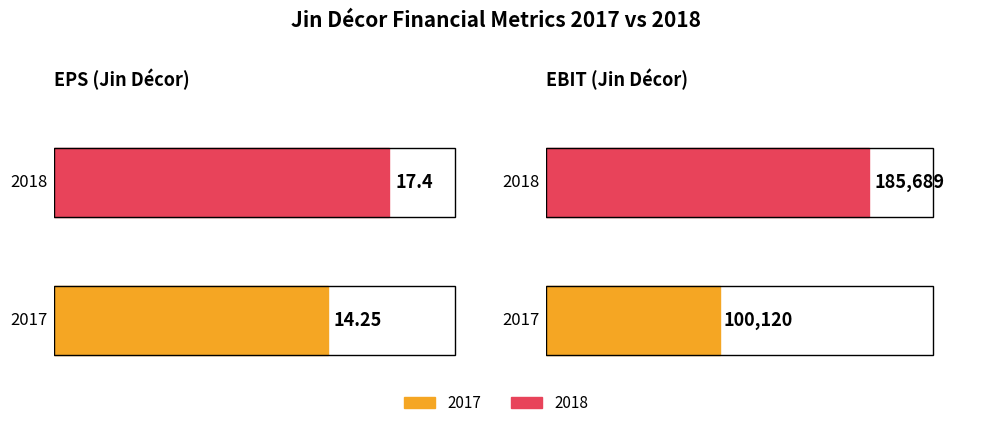

What are all the series names shown in the legend?

2017, 2018